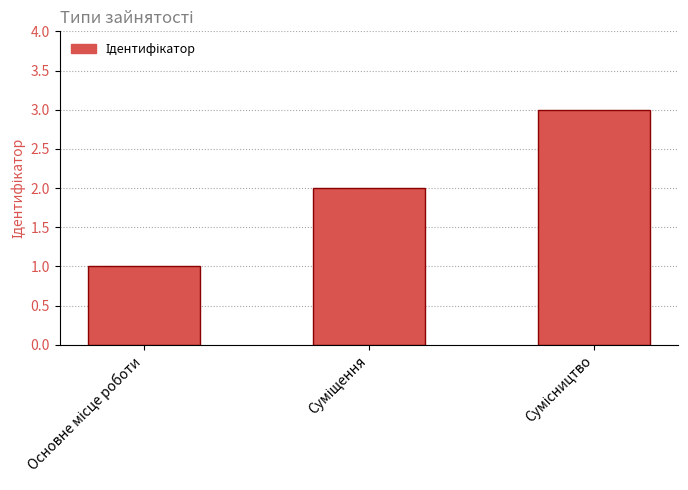

What is the greatest value displayed?

3